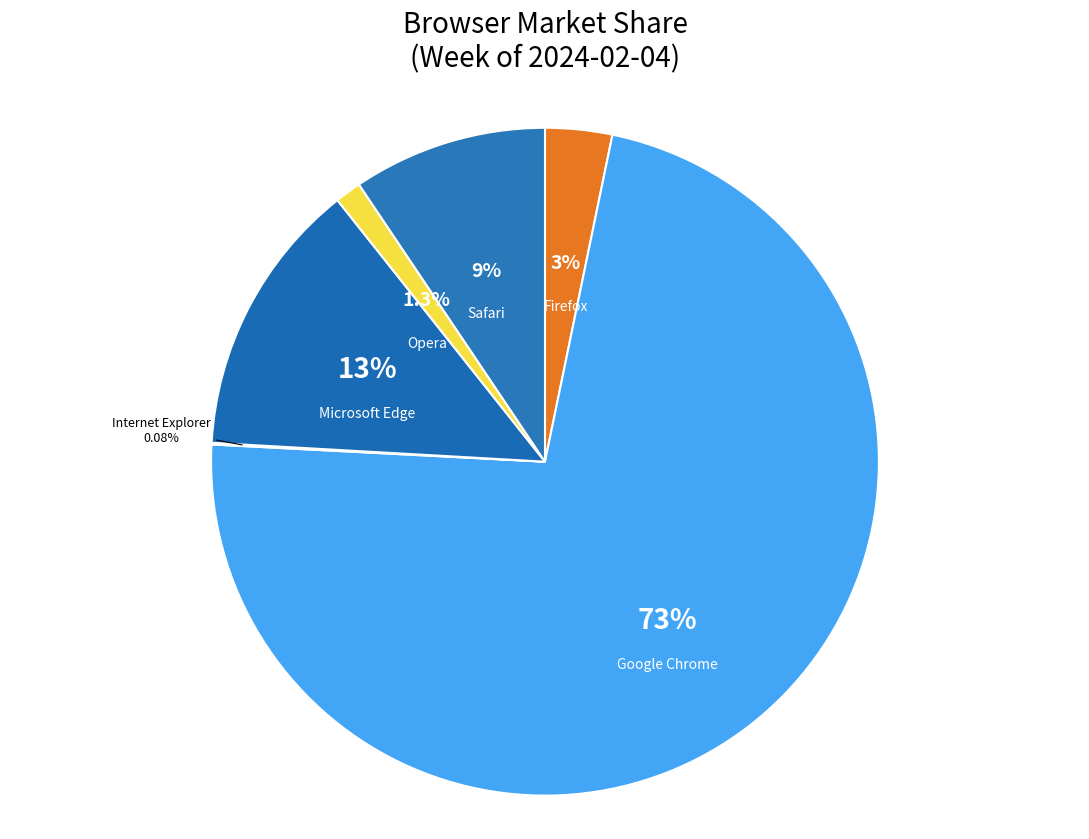

True or false: Opera accounts for 1% of the total.

True